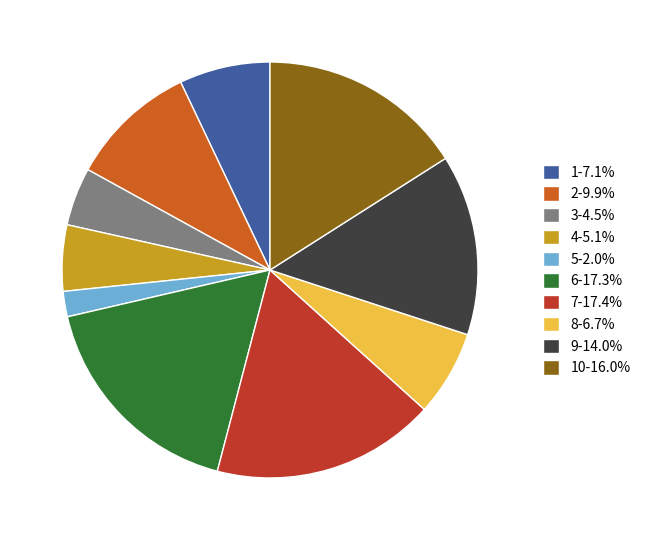

Combined, do 3-4.5% and 7-17.4% account for over 50%?

No